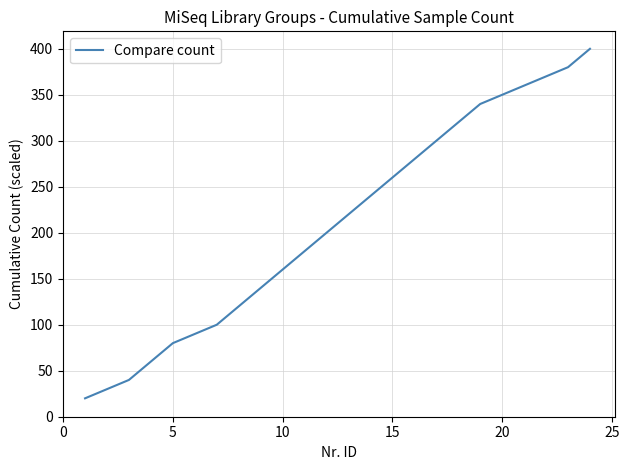

What is the maximum value shown in the chart?

400